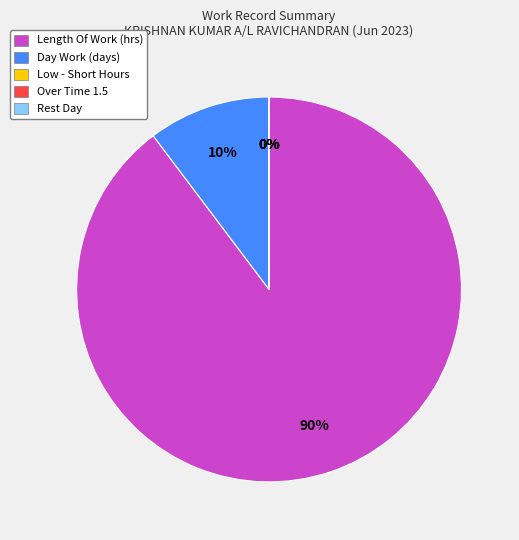

The Rest Day slice represents 0% of the pie. True or false?

True